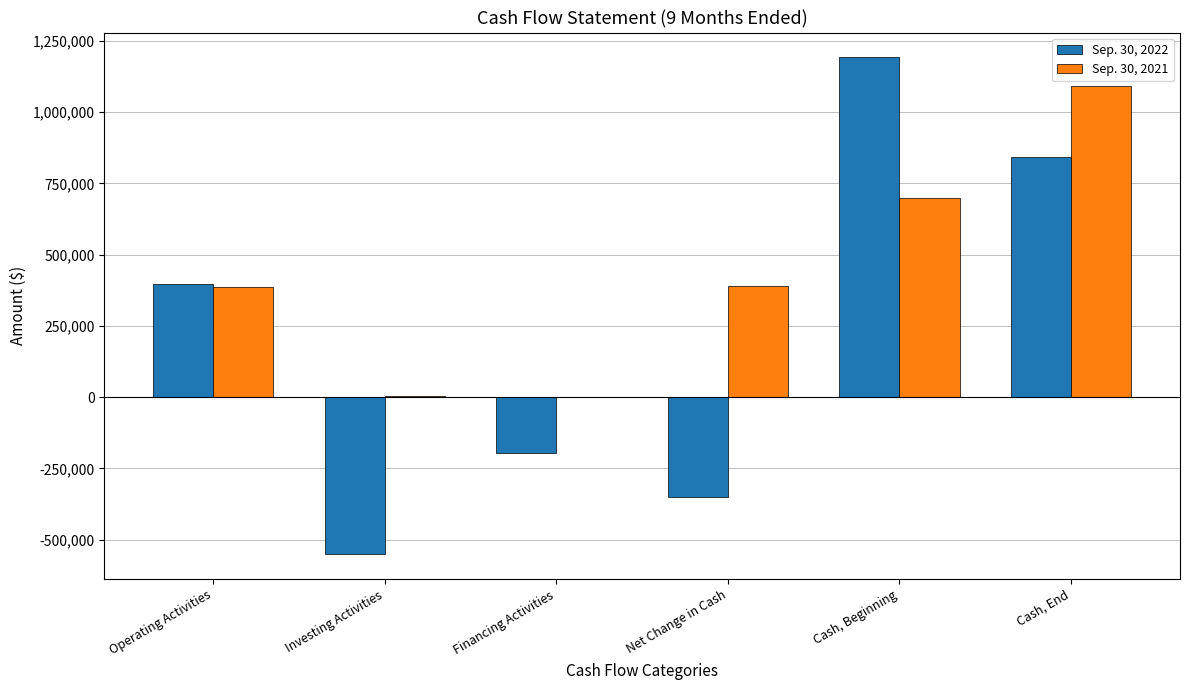

How many distinct data groups are displayed?

2